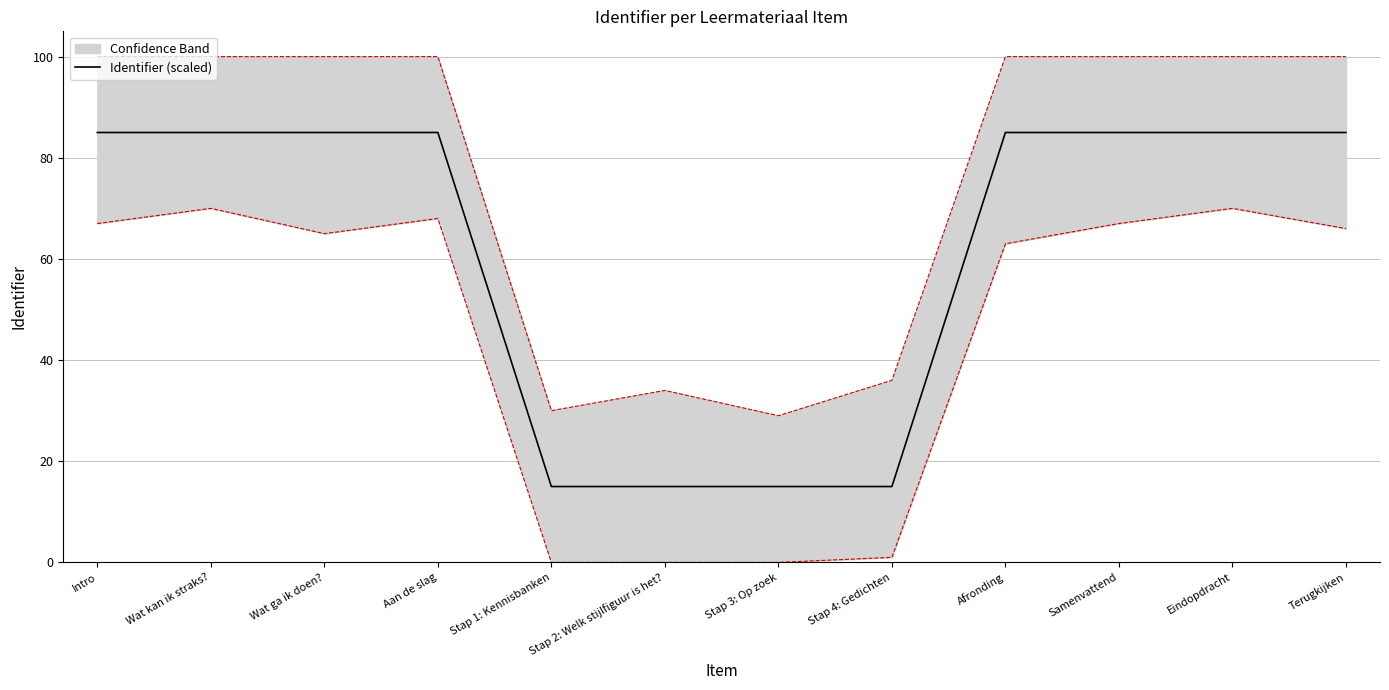

How many points are lower than both their immediate neighbors (excluding endpoints)?

1